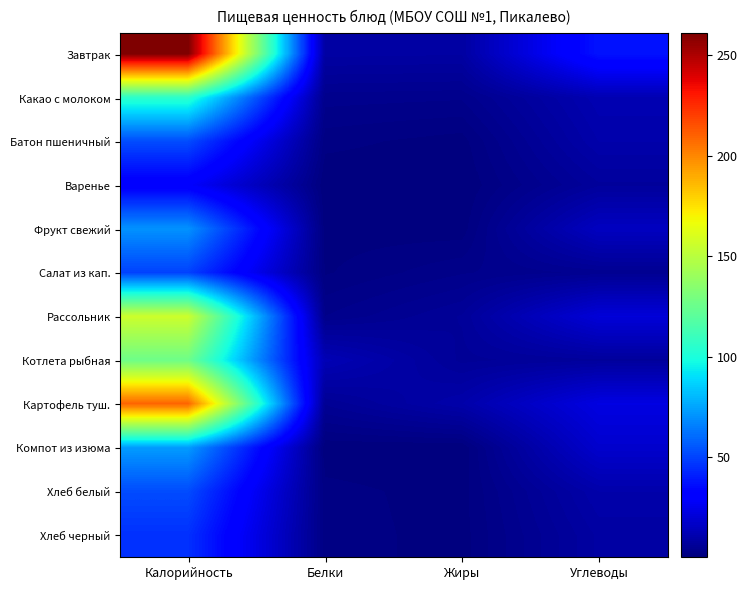

At which category is the sum across all series the highest?

Калорийность